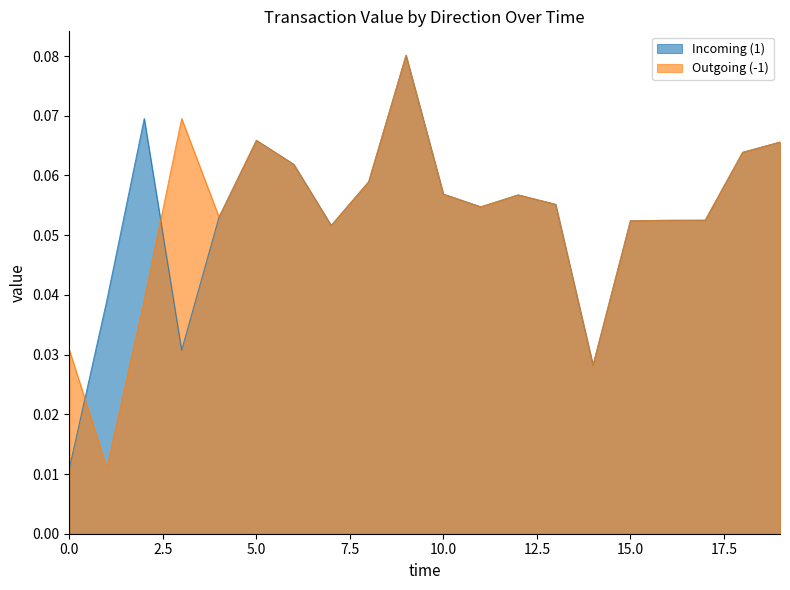

Does the chart display data point markers on the line(s)?

No